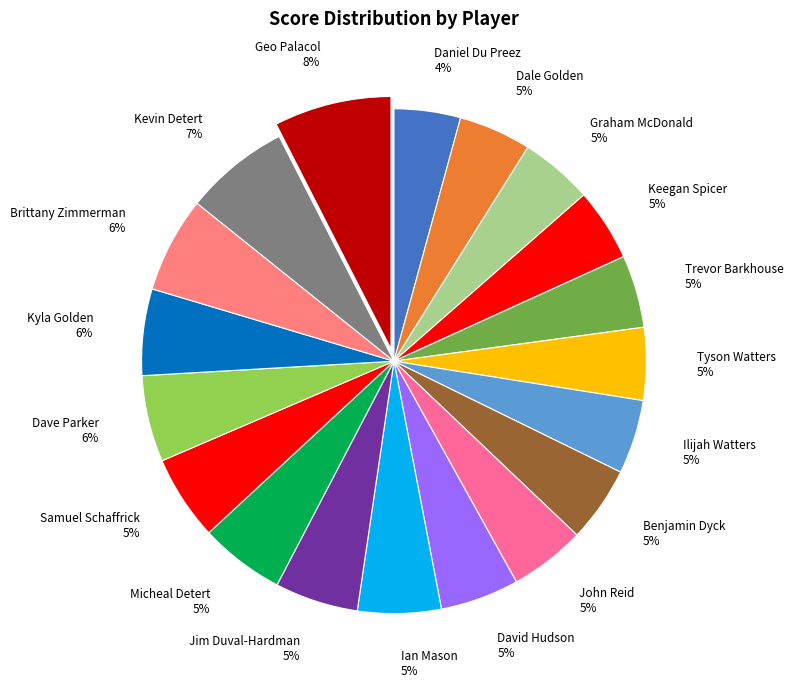

What is the ratio of the value at Tyson Watters 5% to the value at Kevin Detert 7%?

0.7